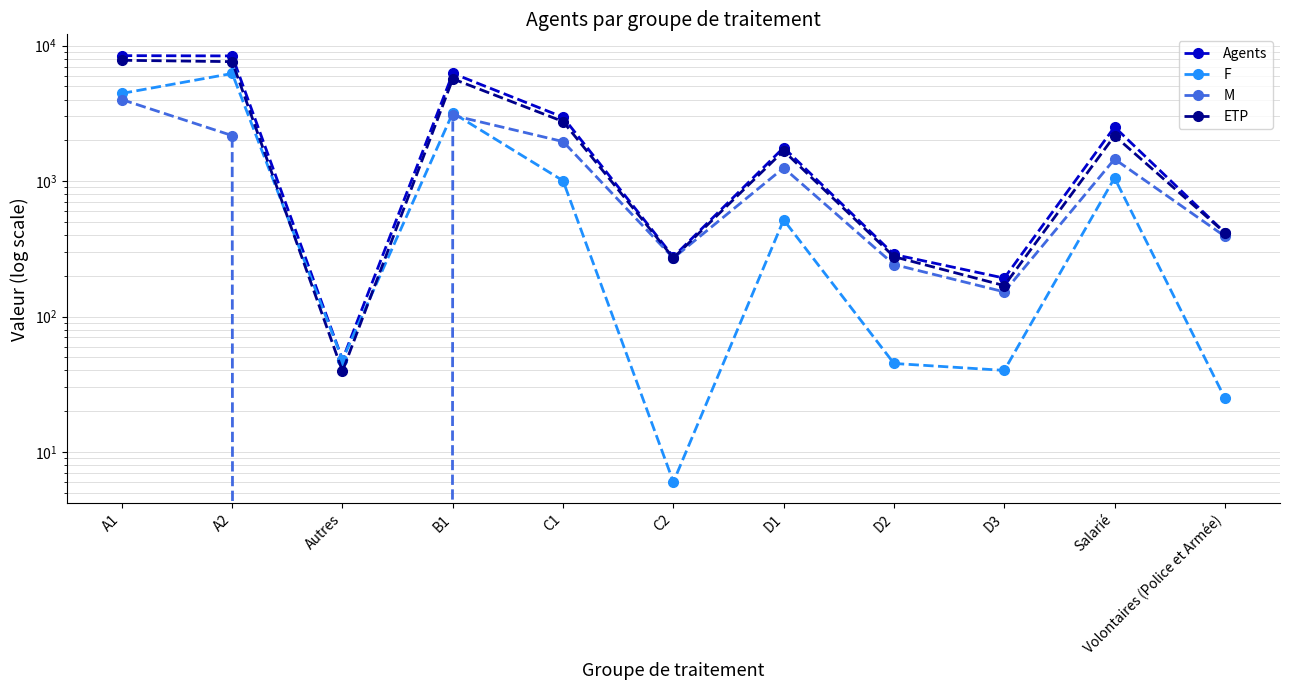

True or false: M has a value of 1251.0 at D1.

True